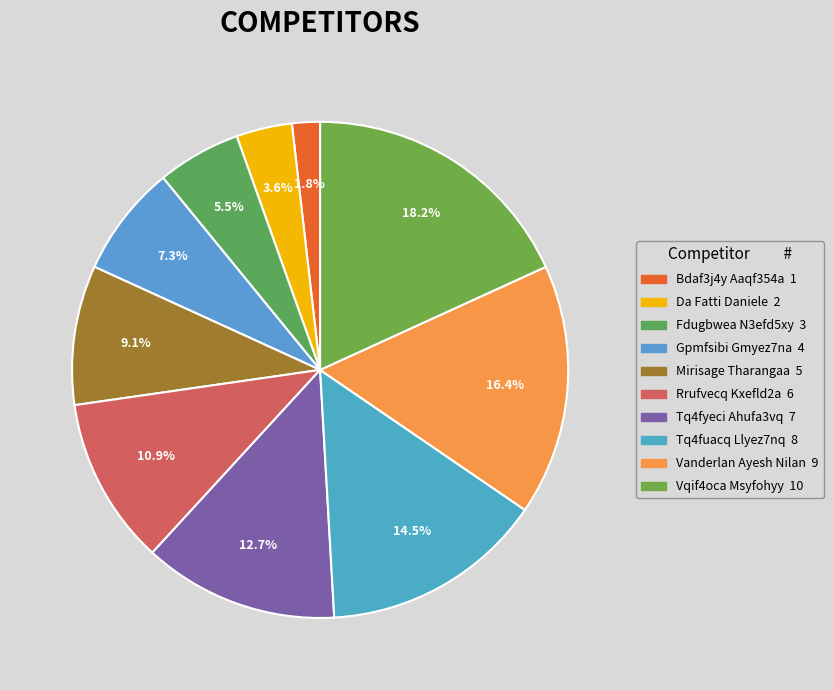

What percentage is NOT represented by Da Fatti Daniele?

96.4%